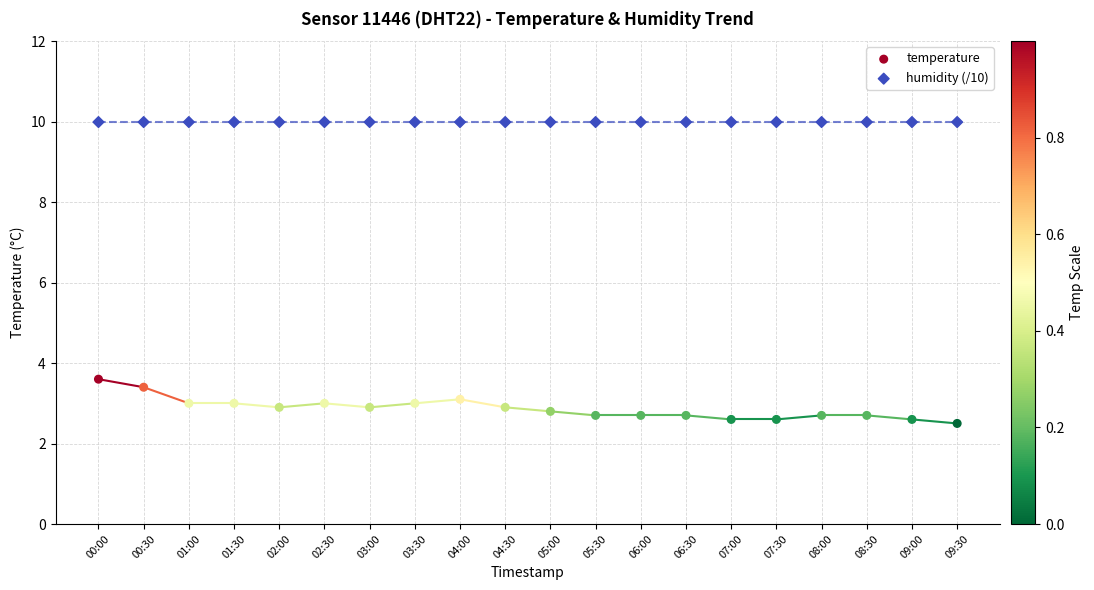

Across all series, what Y value is closest to 6?

3.6